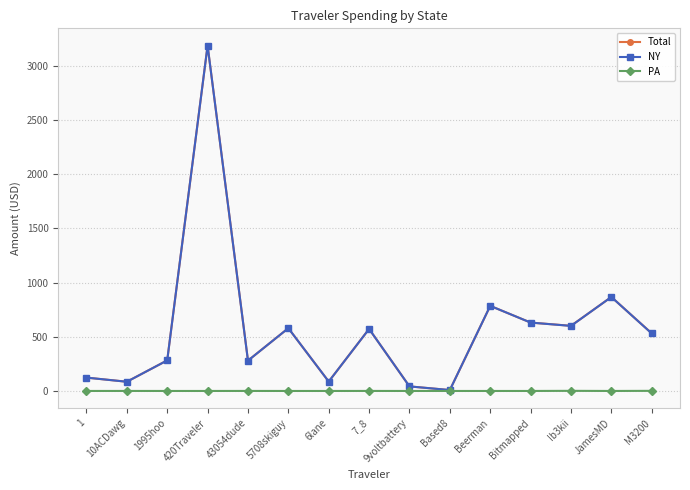

Where does the NY series first go above 530?

420Traveler